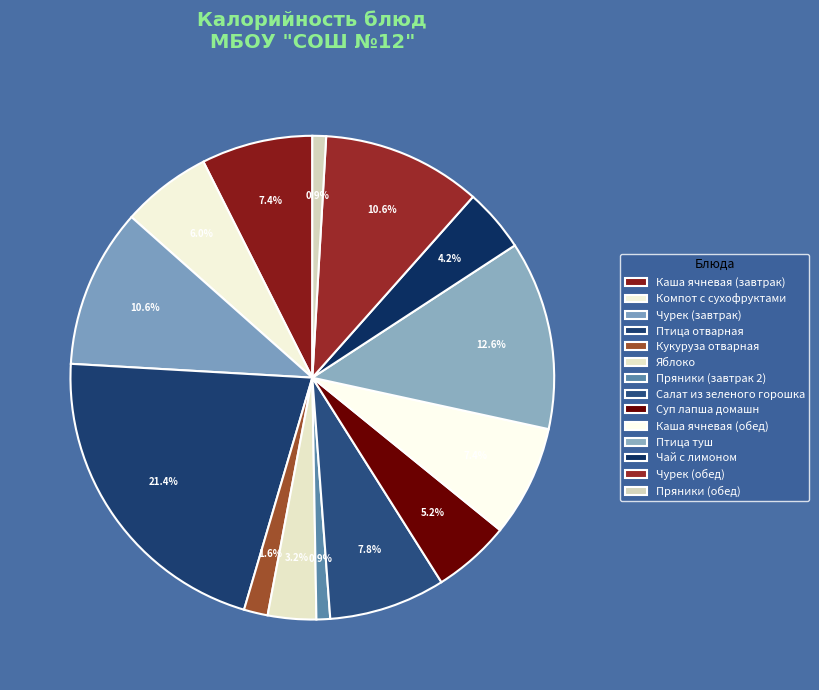

Is Каша ячневая (обед) the majority of the pie?

No